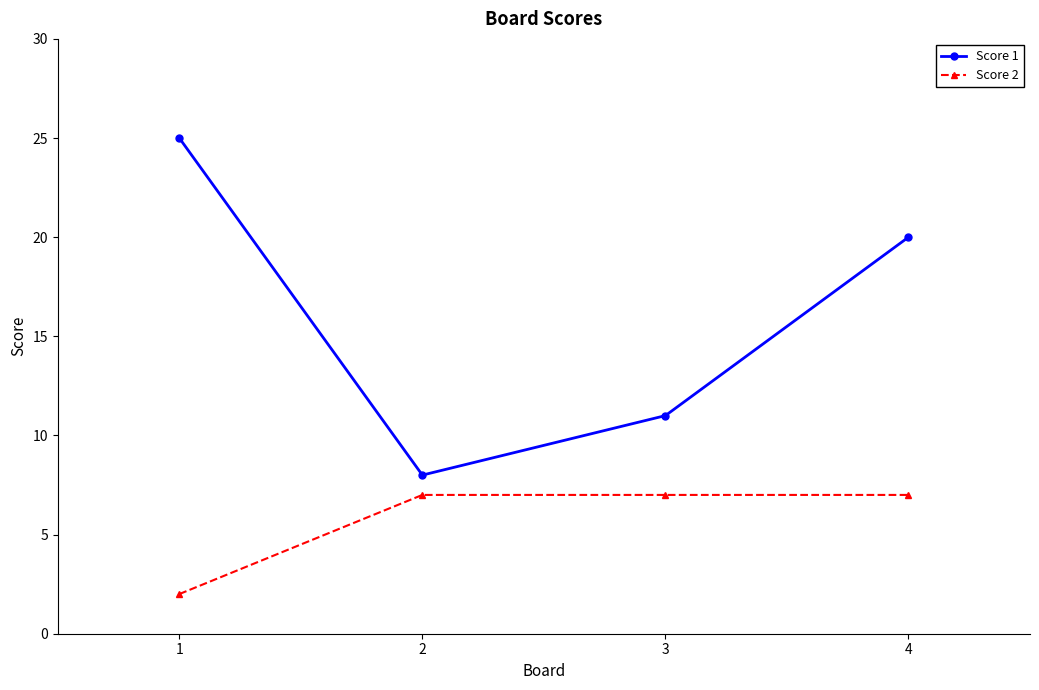

At 2, list the series in order from smallest to largest.

Score 2, Score 1